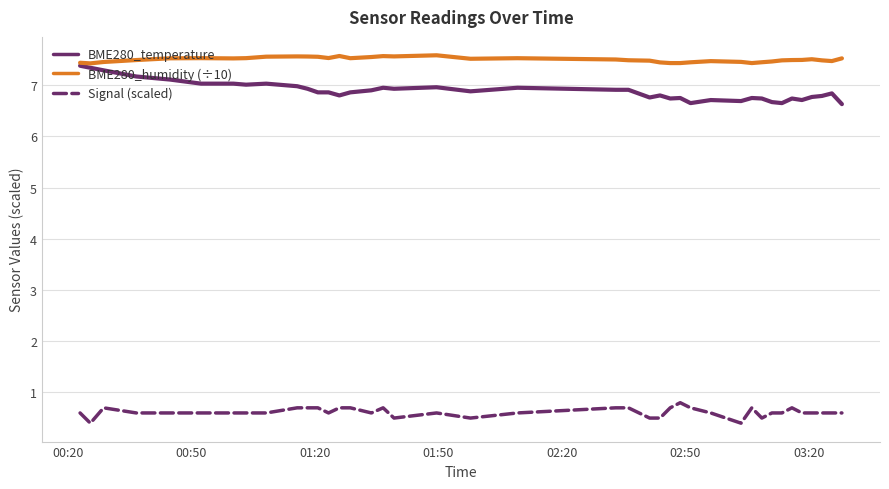

What are all the series names shown in the legend?

BME280_temperature, BME280_humidity (÷10), Signal (scaled)